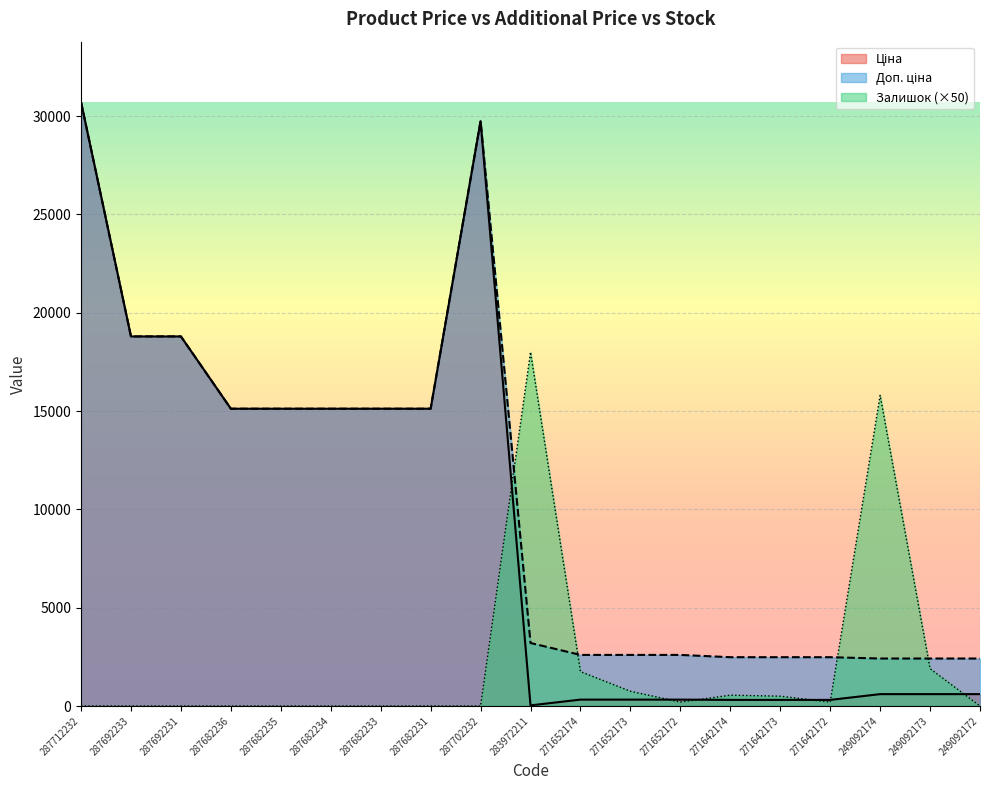

Is it true that Доп. ціна equals 25761.1 at 287682233?

False